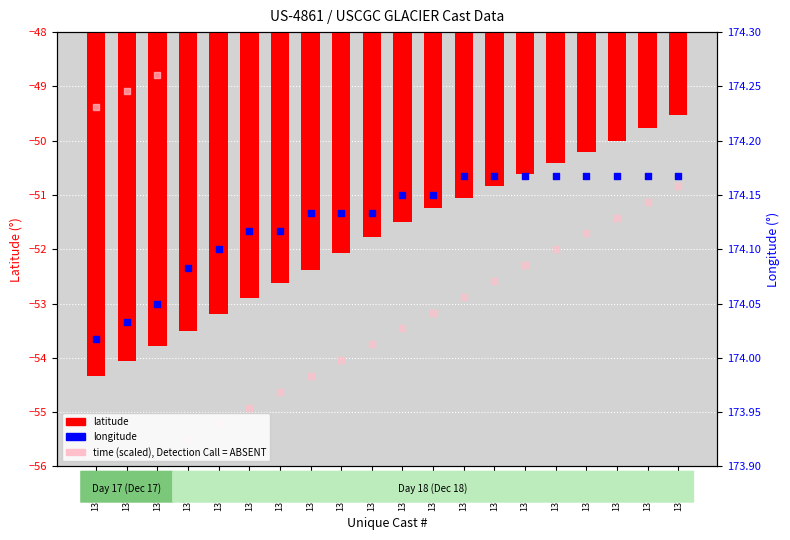

Which series has the widest spread of Y values?

time (scaled)